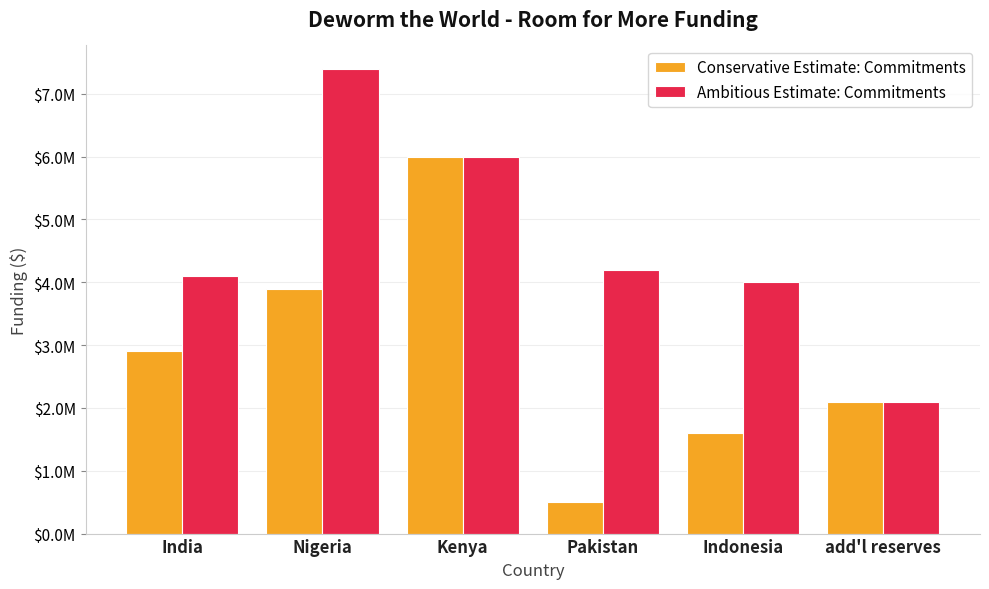

Which series has the widest spread of values?

Conservative Estimate: Commitments